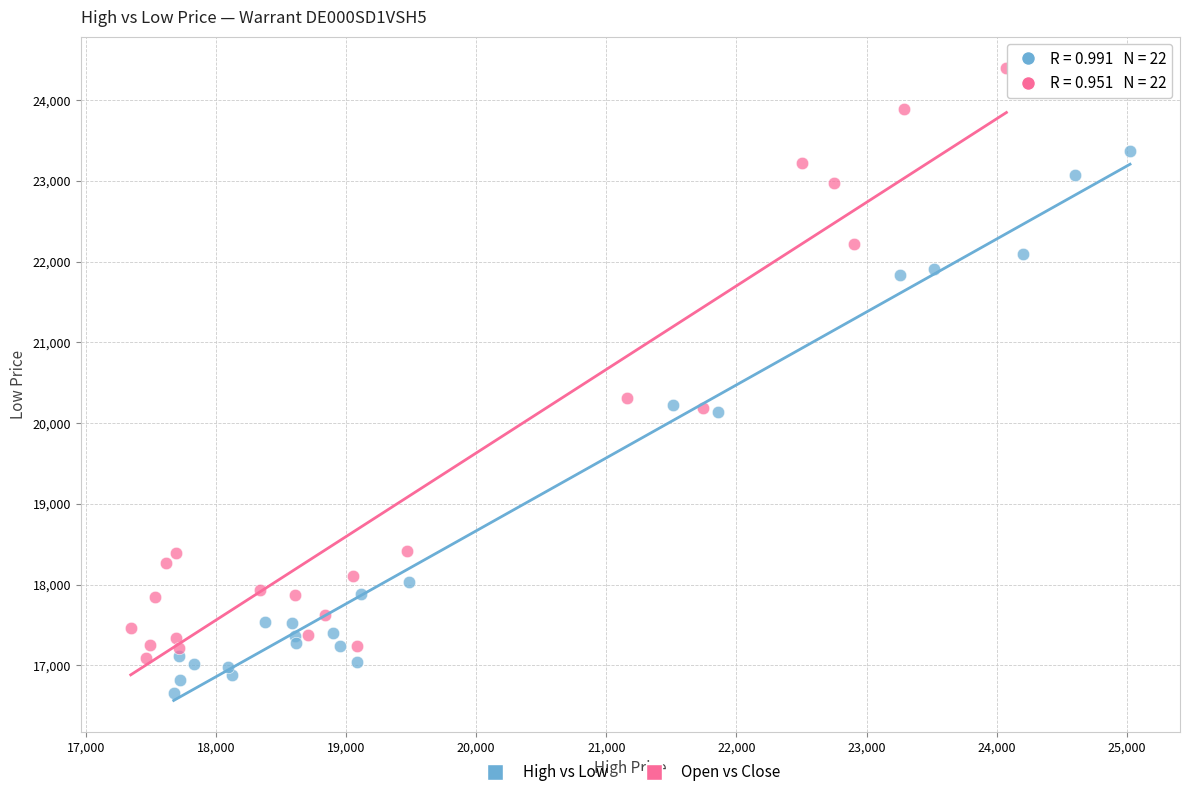

Which series contains the lowest Y value?

High vs Low